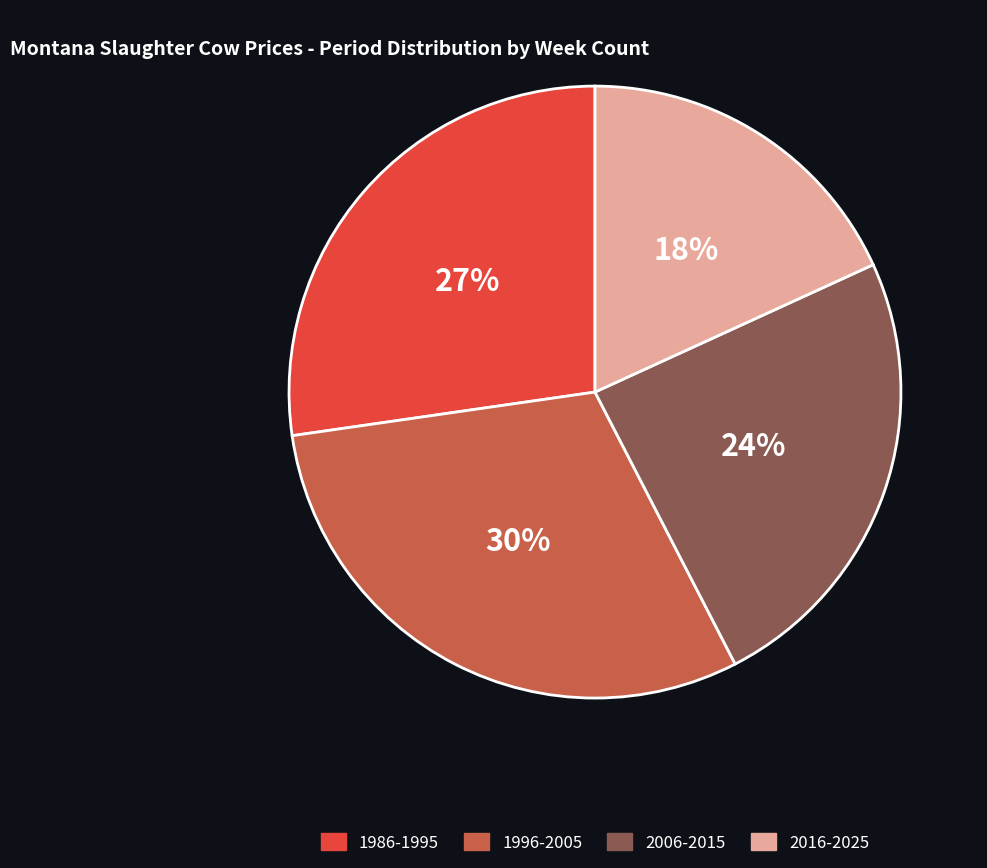

Does any single category account for the majority?

No